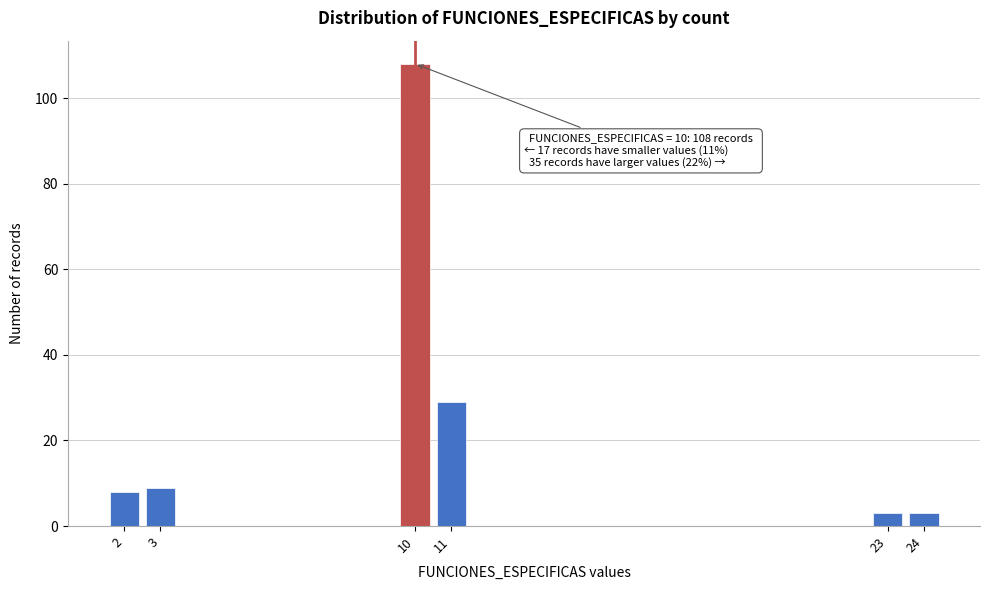

Reading left to right, what are all the values shown in this chart?

2=8	3=9	10=108	11=29	23=3	24=3